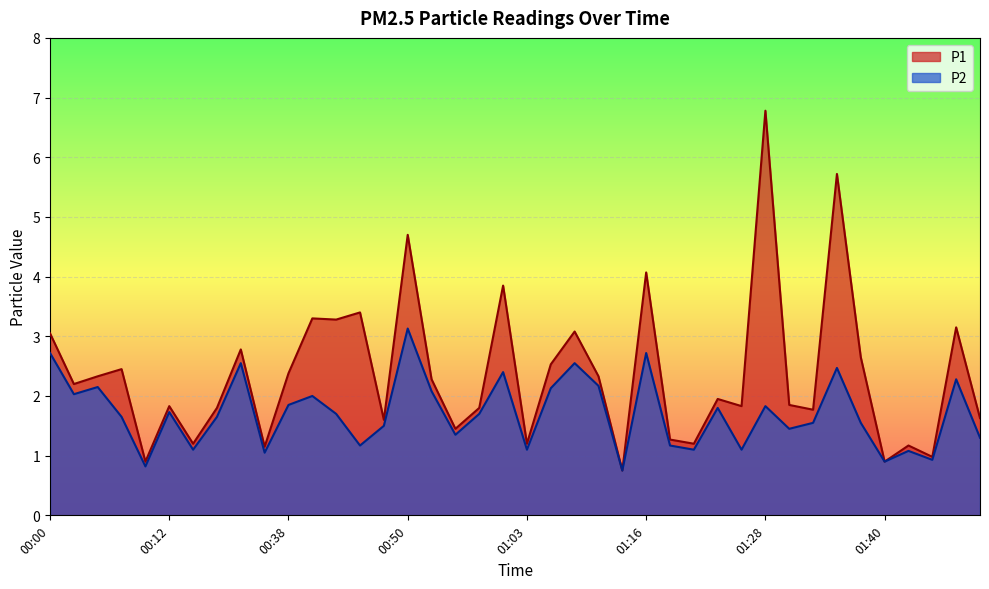

At 01:28, list the series in order from largest to smallest.

P1, P2